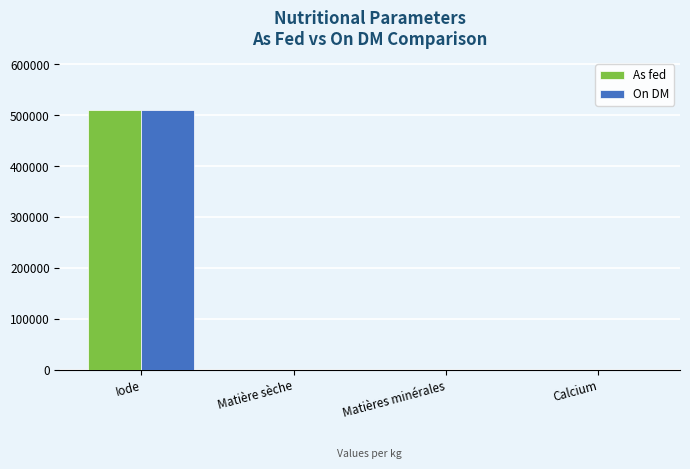

What is the highest value of the As fed series?

509490.0